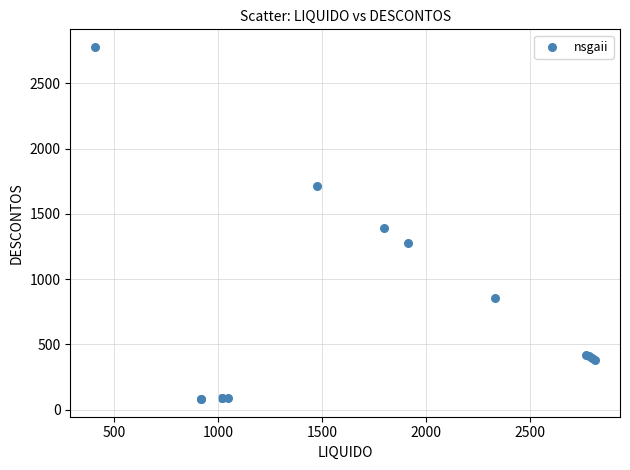

What Y value in the scatter plot is closest to 1429?

1392.3